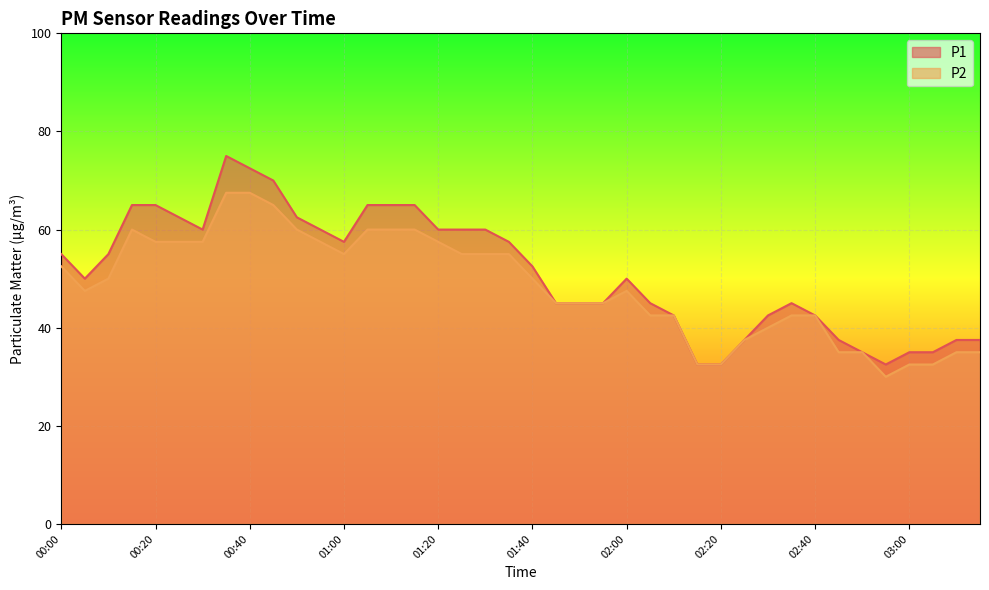

Between 00:15 and 02:00, which series saw the biggest shift?

P1